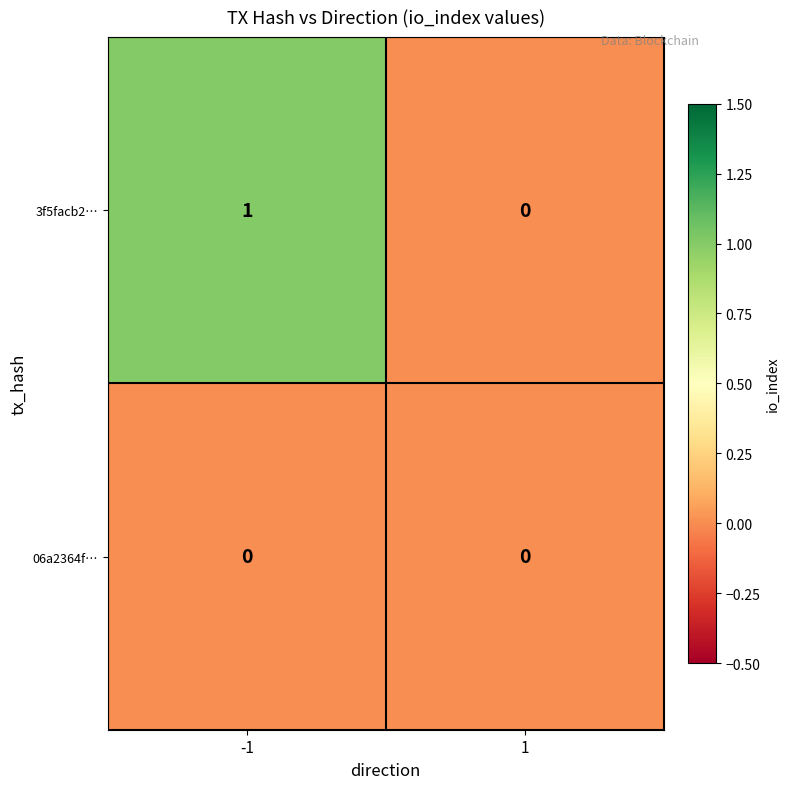

Rank the series by their average value, from lowest to highest.

06a2364f…, 3f5facb2…